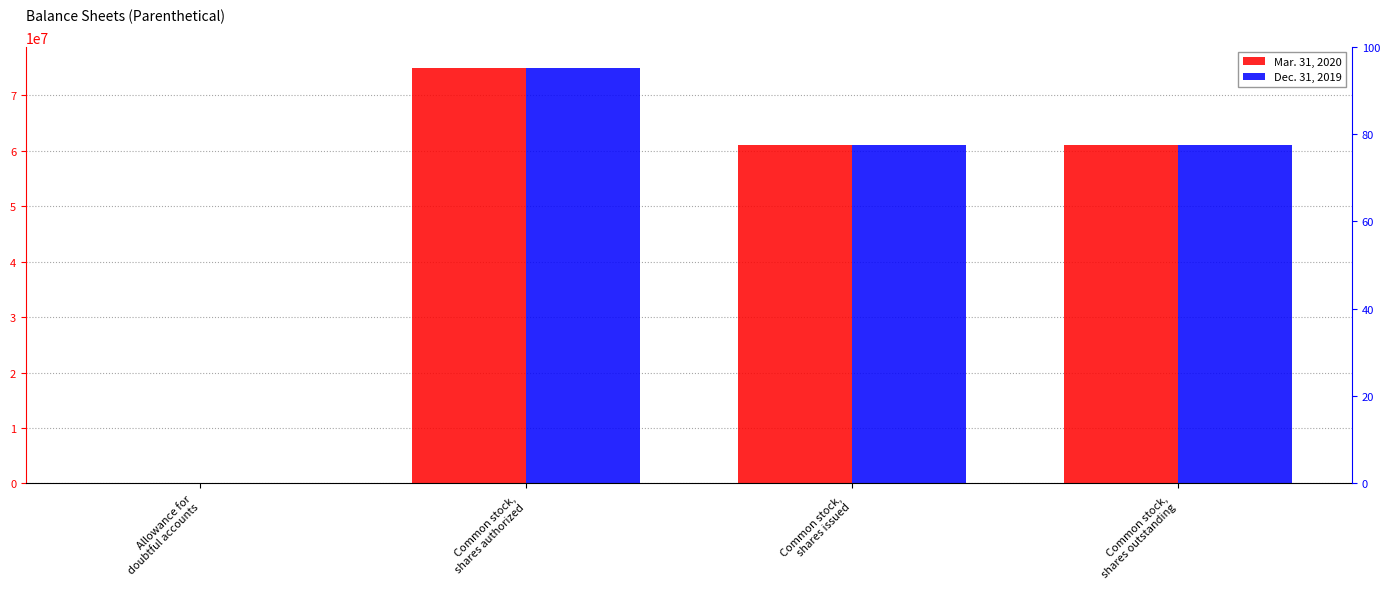

Which has a higher value, Common stock,
shares outstanding or Common stock,
shares issued?

Common stock,
shares outstanding